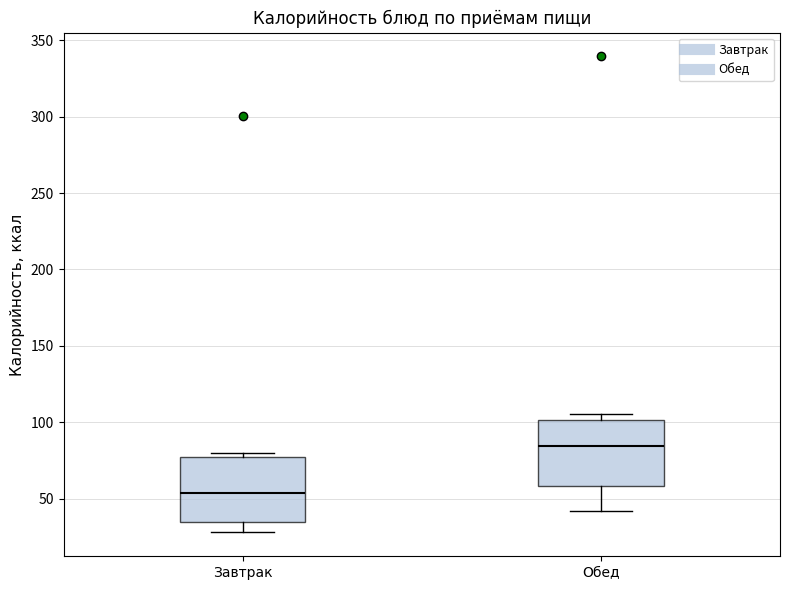

Reading left to right, transcribe this box plot: for each box, give where its median line is, the range the box spans, and where its two whiskers end, as read against the y-axis. The values are not printed on the chart, so give them approximately, as read against the axis.

Завтрак: median 55, box 35 to 75, whiskers 30 to 80
Обед: median 85, box 60 to 100, whiskers 40 to 105